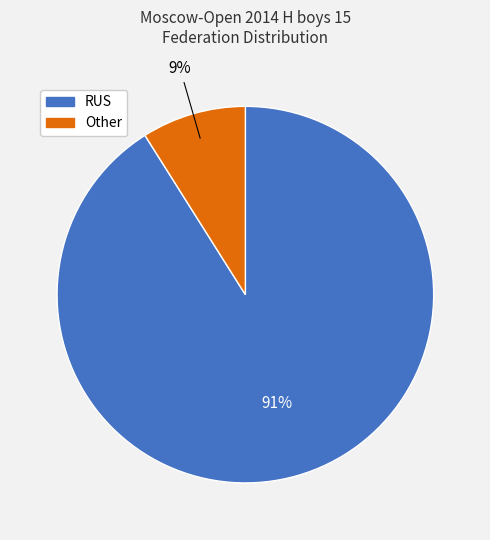

Count the number of slices in the pie.

2